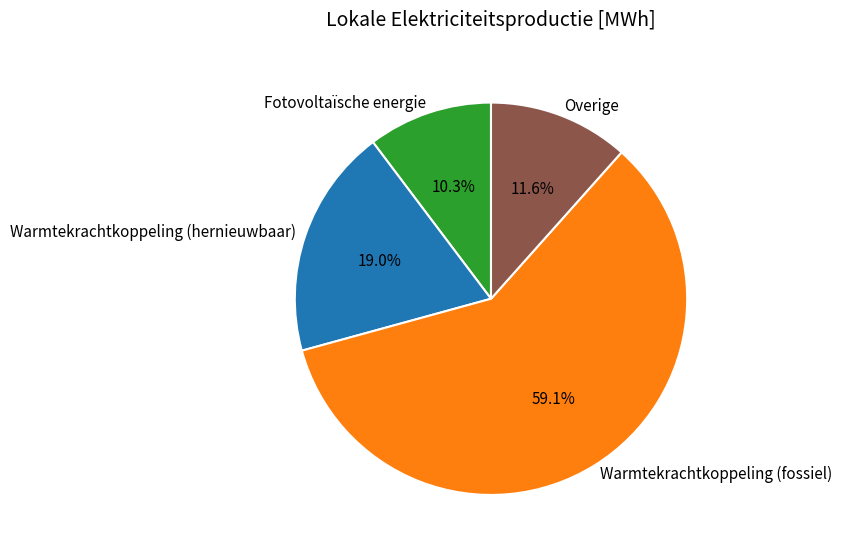

Which slice is the largest?

Warmtekrachtkoppeling (fossiel)